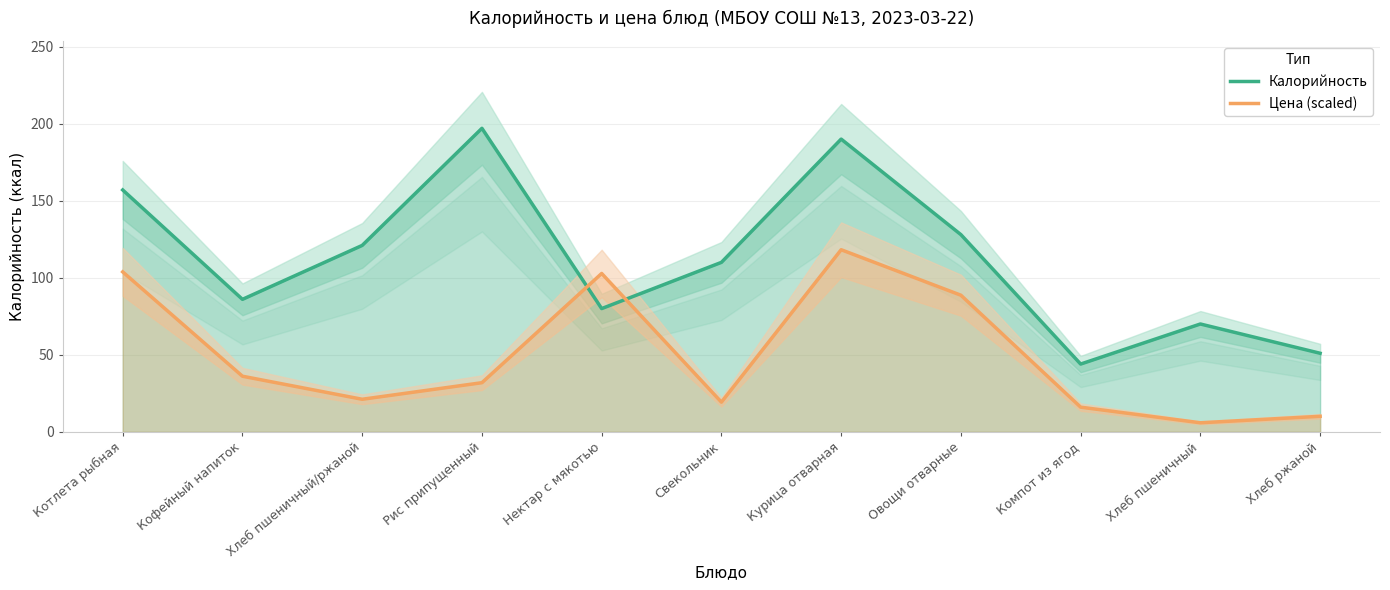

What is the sum of all Цена (scaled) values?

553.9